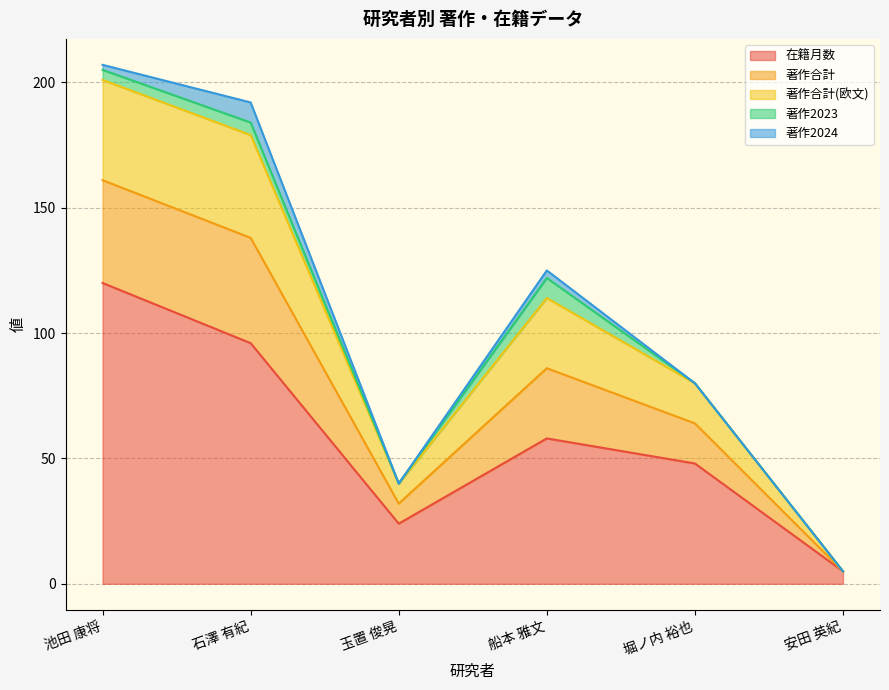

The value of 在籍月数 at 船本 雅文 is 14. True or false?

False